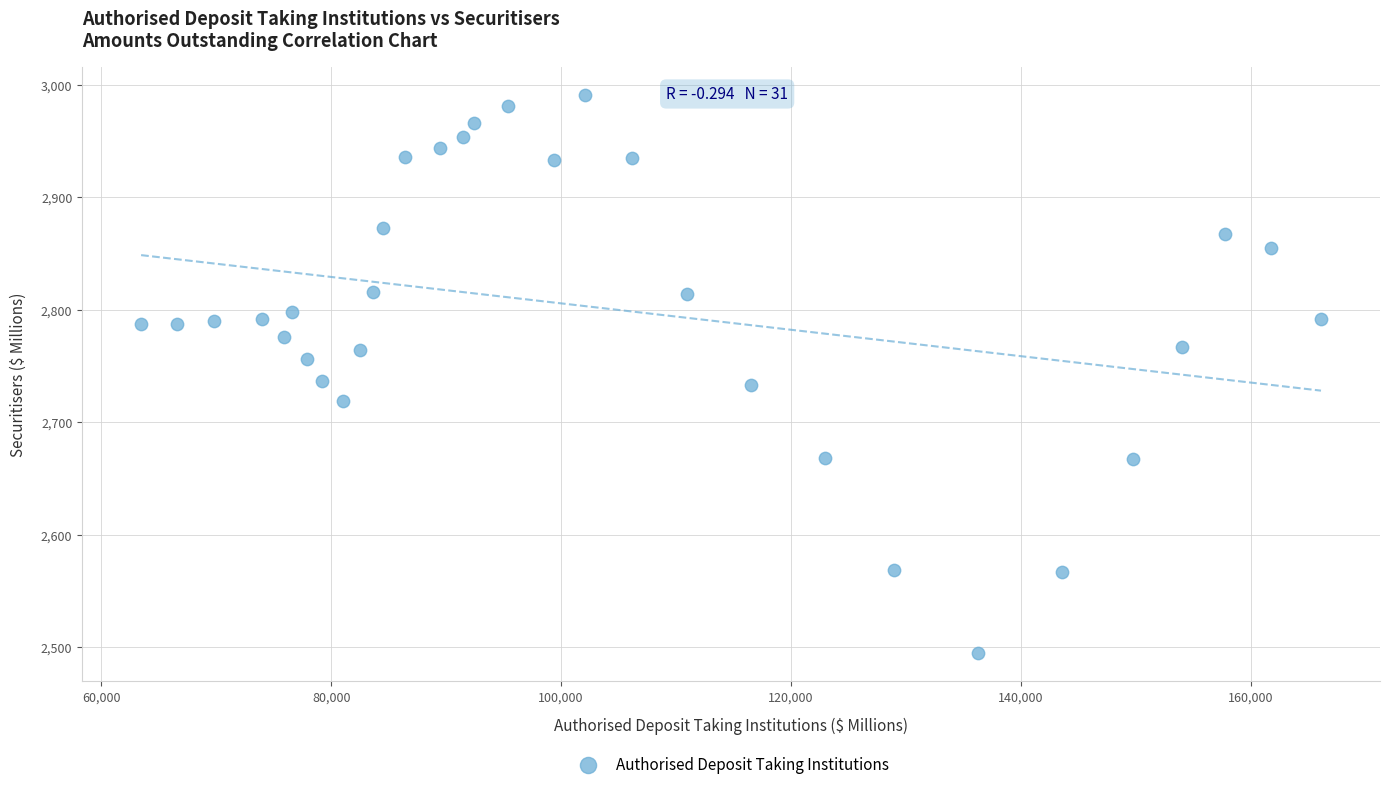

What is the range of X values (max minus min)?

102620